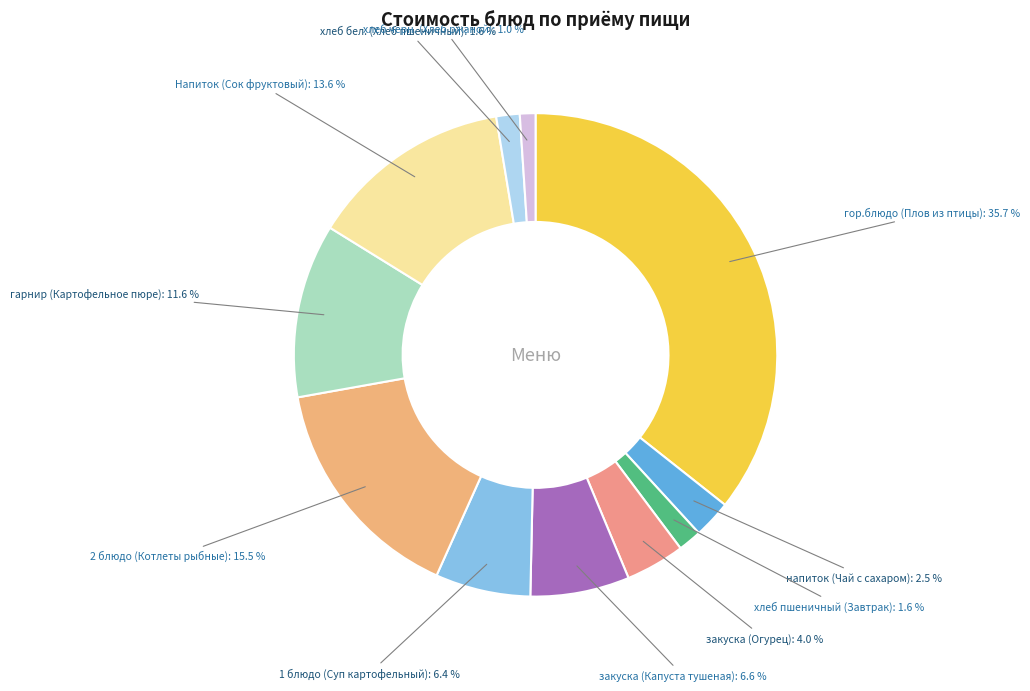

Does хлеб пшеничный (Завтрак) account for over 50% of the chart?

No